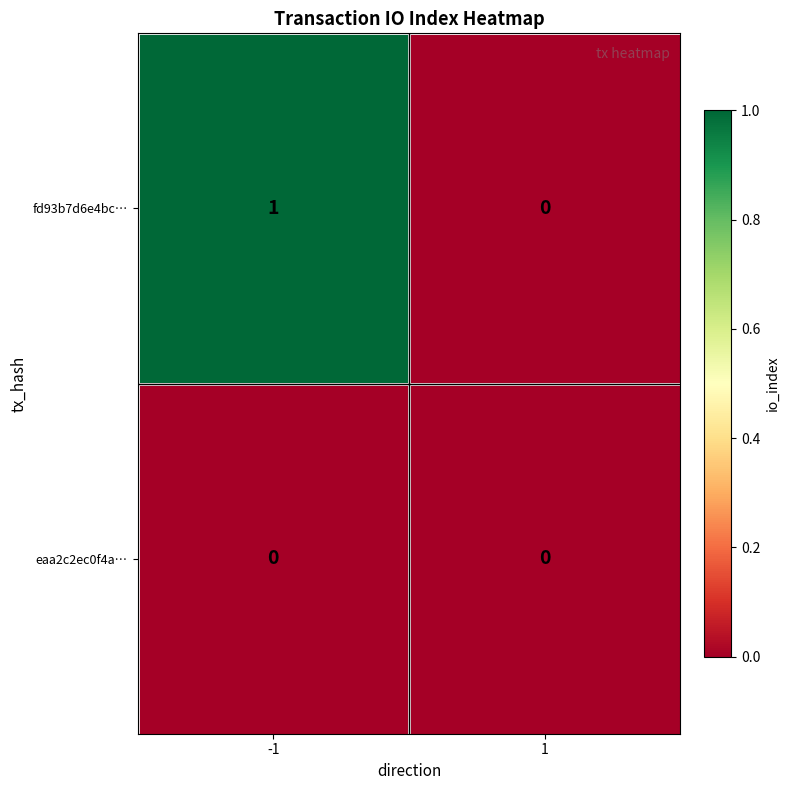

Which series has the largest range (max minus min)?

fd93b7d6e4bc…